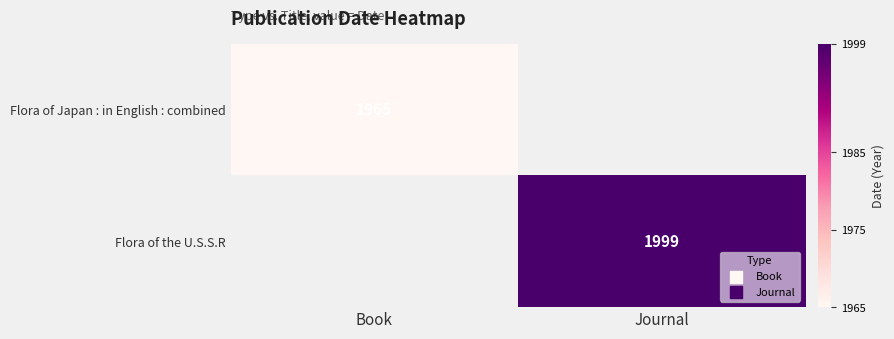

Is it true that Flora of the U.S.S.R equals 776 at Journal?

False